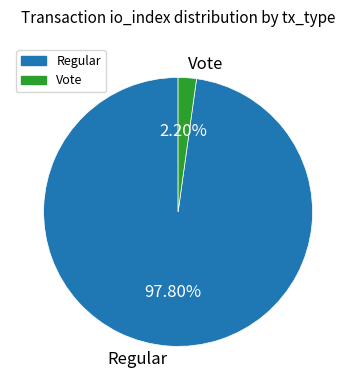

Count the number of slices in the pie.

2